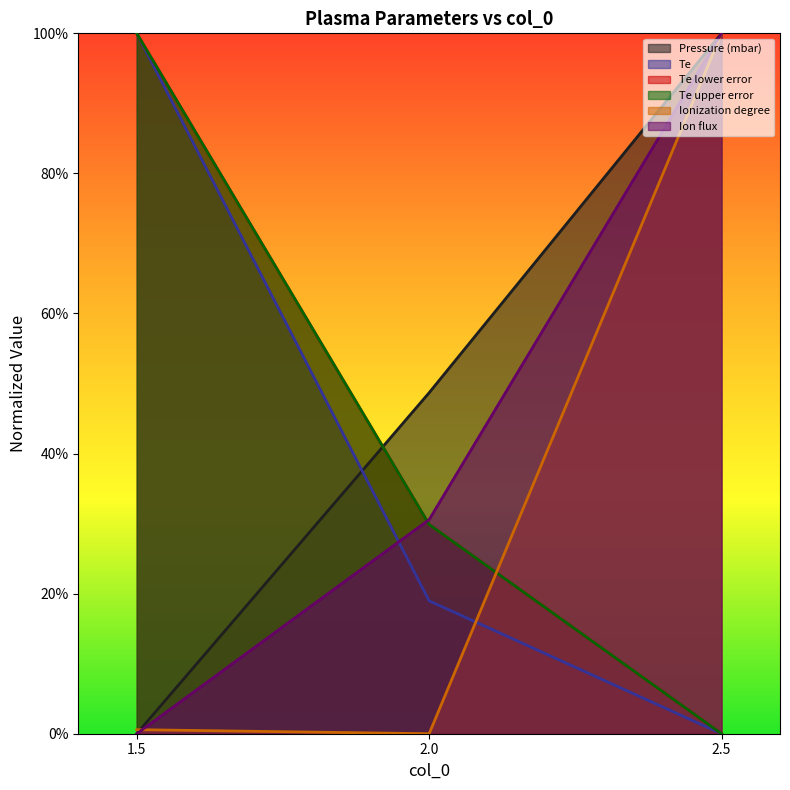

What is the label of the 1st point from the left?

1.5